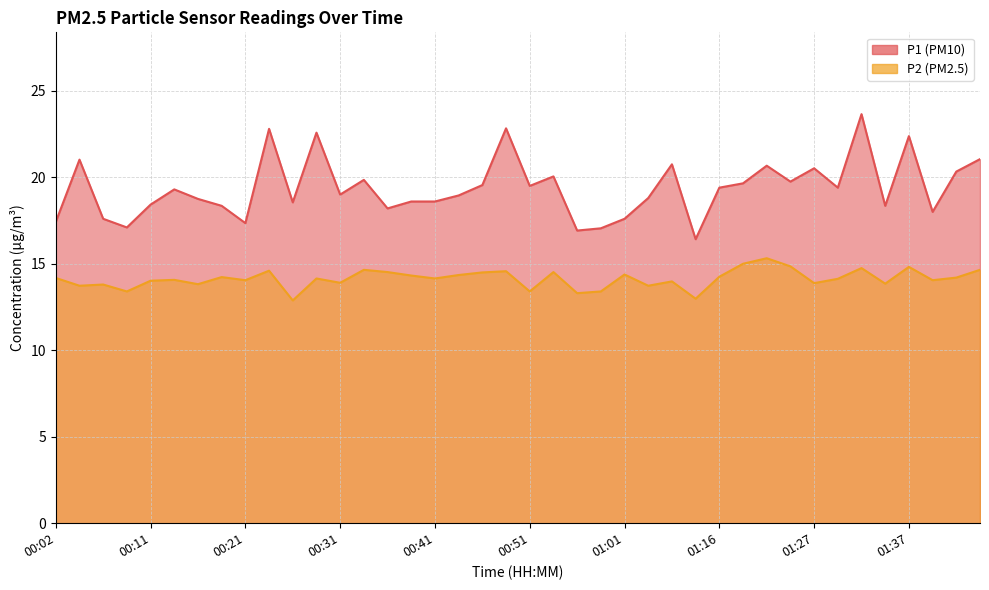

At which category does P2 reach its first local peak?

00:07